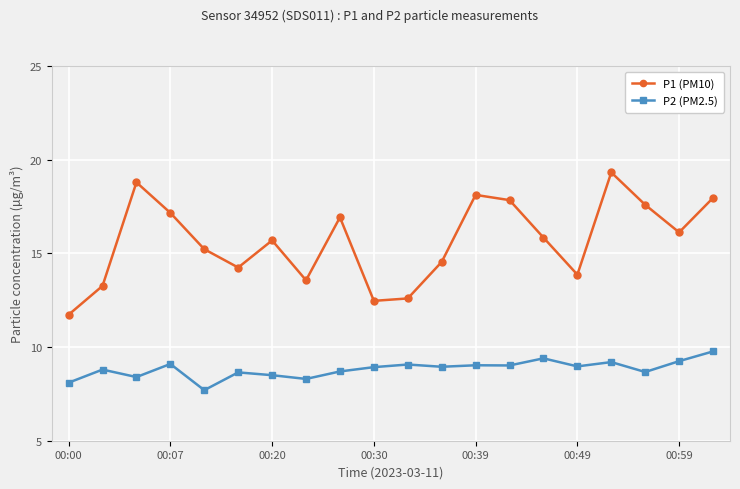

List the series in order of their overall mean, highest first.

P1 (PM10), P2 (PM2.5)